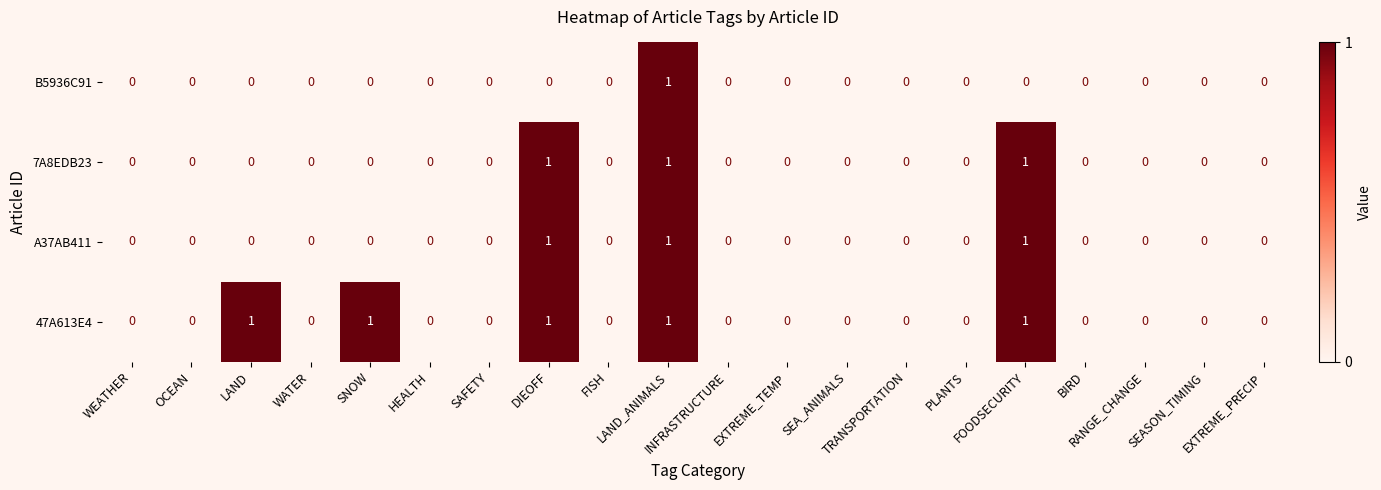

Count the B5936C91 values in the range 0 to 1.

20